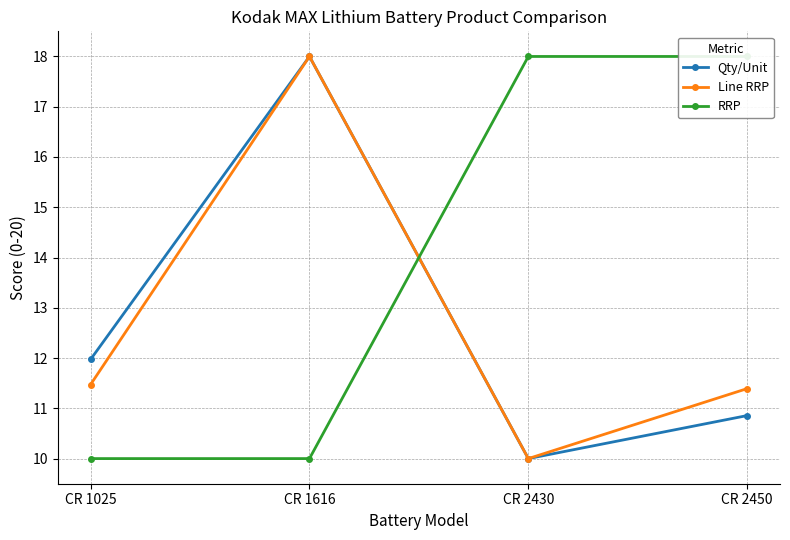

How many times do Qty/Unit and RRP cross each other?

1